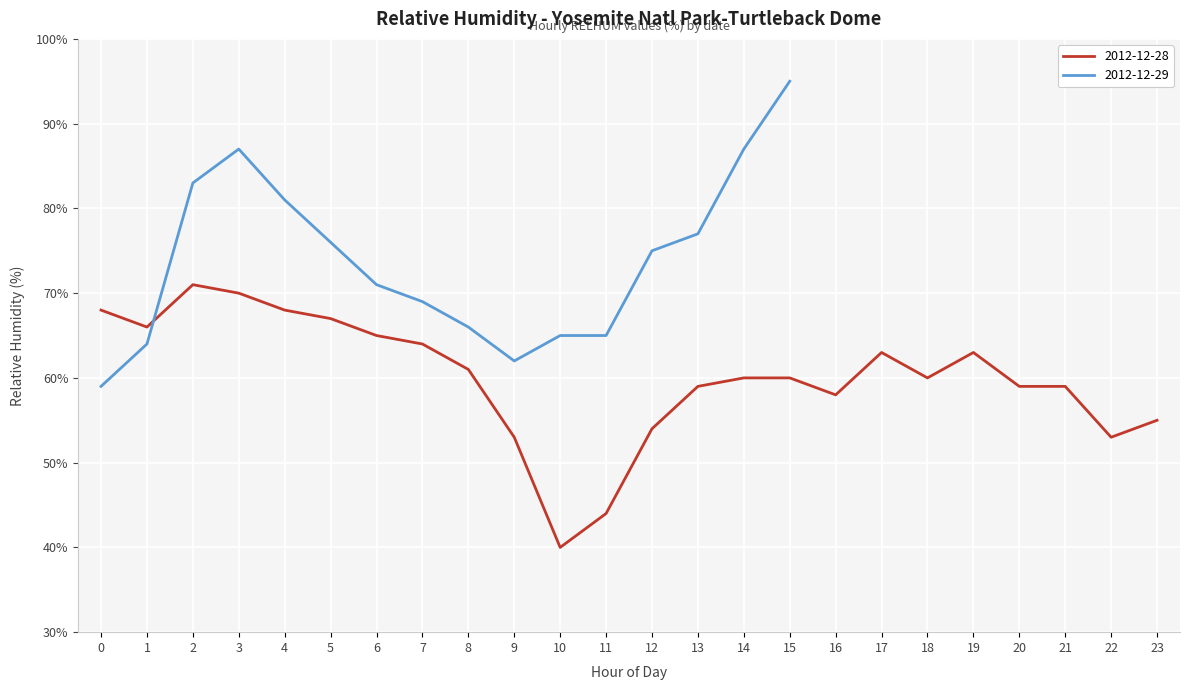

What is the value of the 3rd point from the left?

71